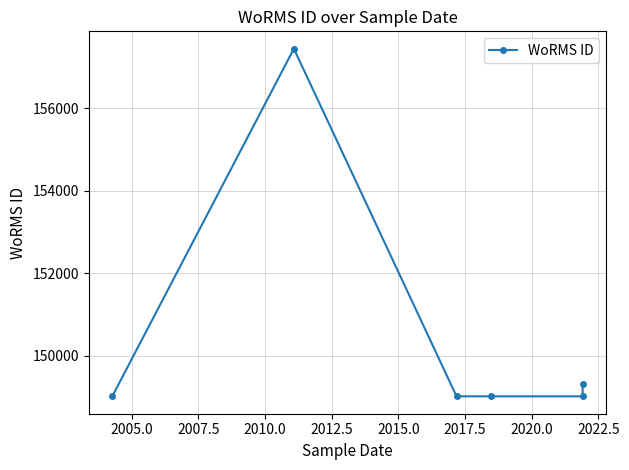

How many data points does each series have?

6